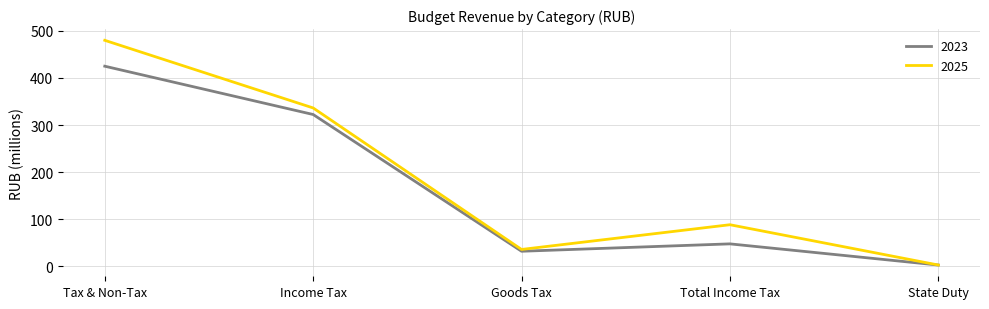

At which label does 2023 reach its peak?

Tax & Non-Tax